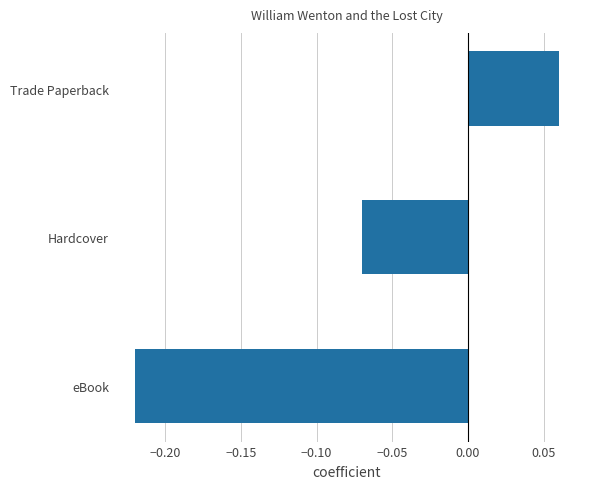

At which label is the value closest to 0?

Trade Paperback